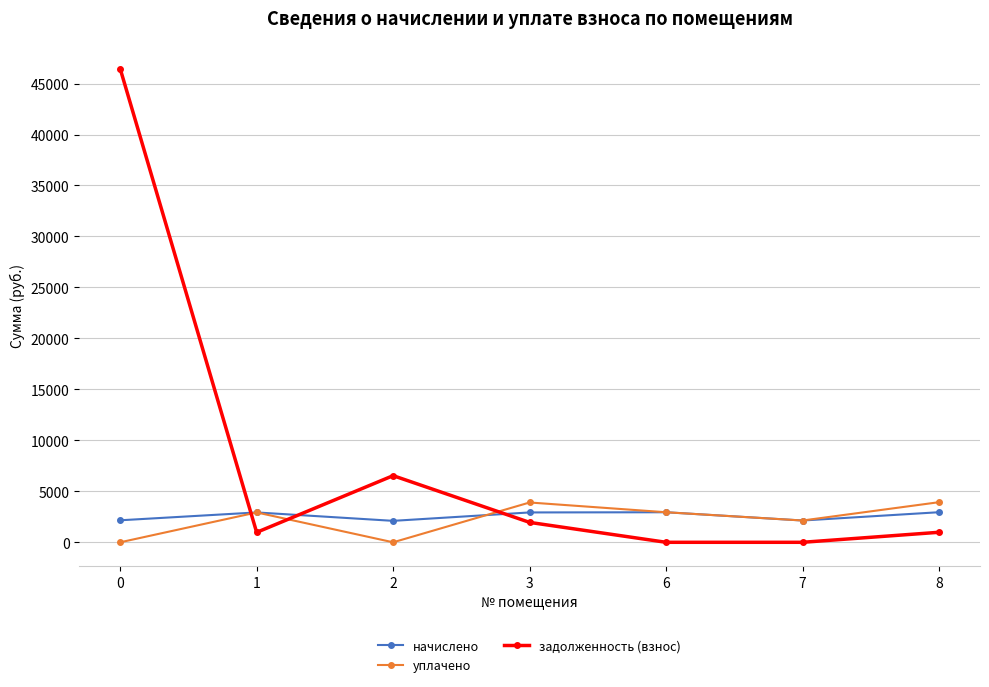

Which series has the widest spread of values?

задолженность (взнос)